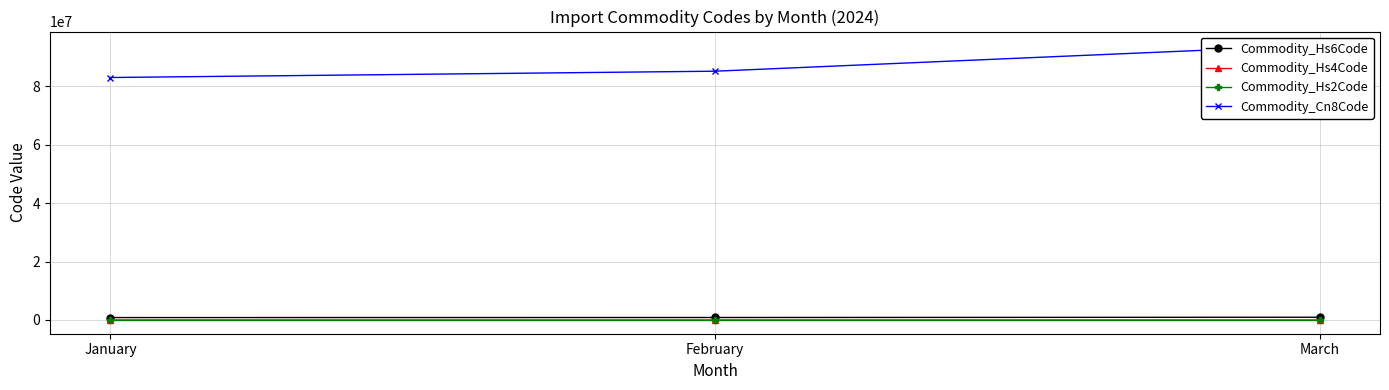

What is the maximum value shown in the chart?

94054990